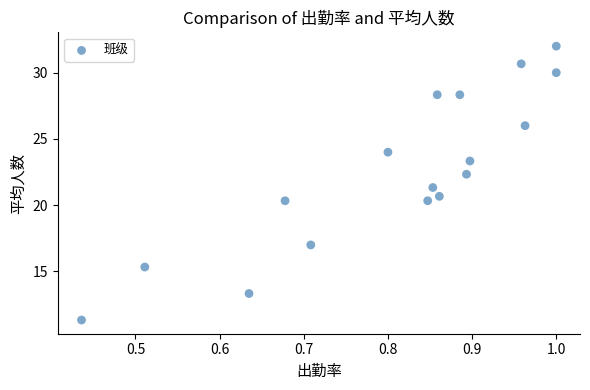

What is the range of Y values (max minus min)?

20.7